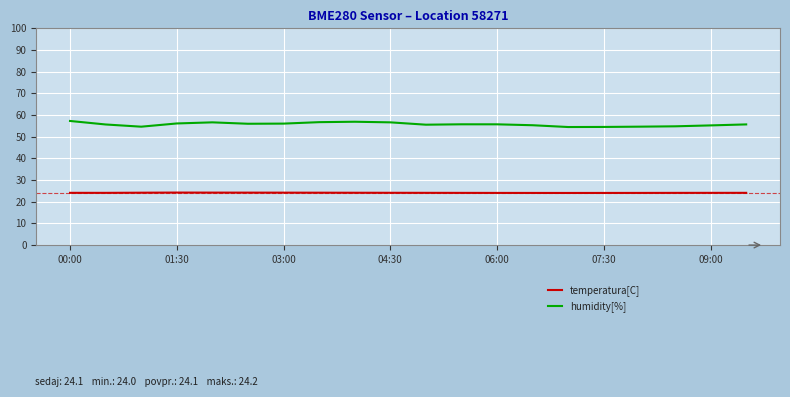

What is the difference between the maximum and minimum values in the humidity[%] series?

2.8